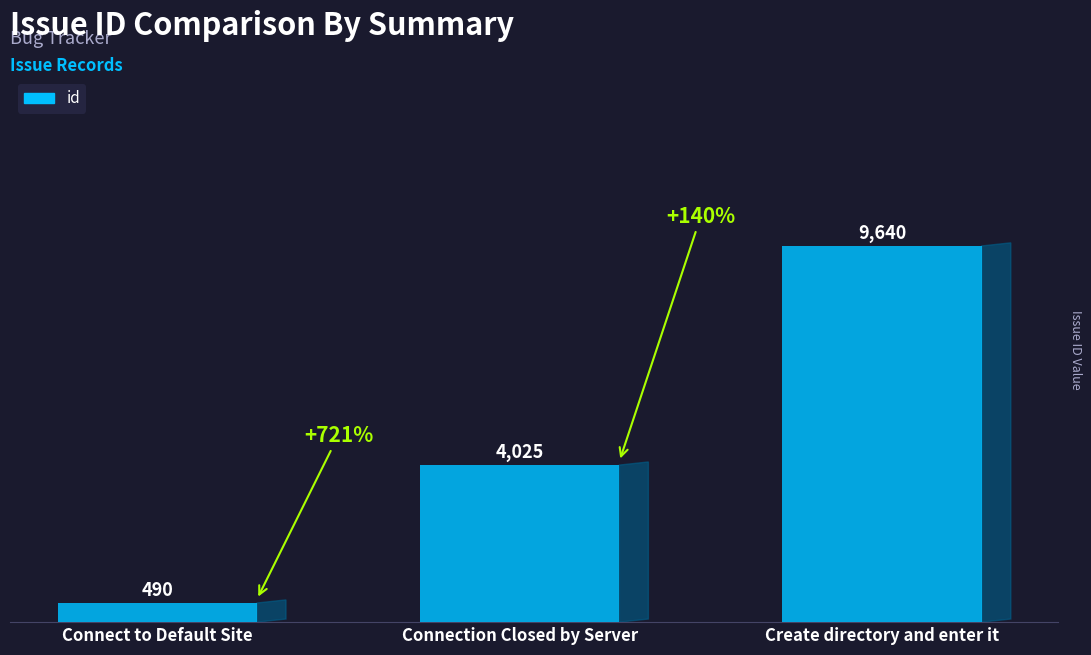

True or false: the data shows 4025 at Connection Closed by Server.

True